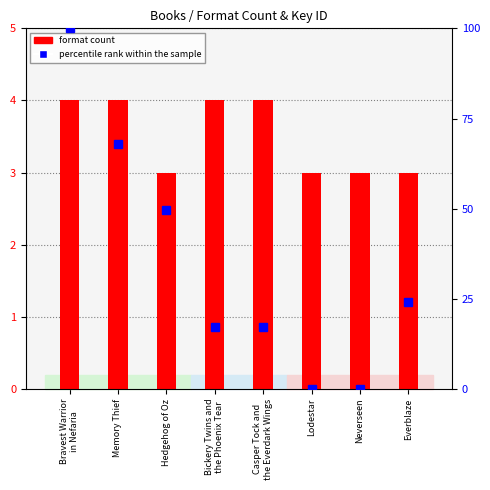

What is the label of the 5th bar from the left?

Casper Tock and
the Everdark Wings